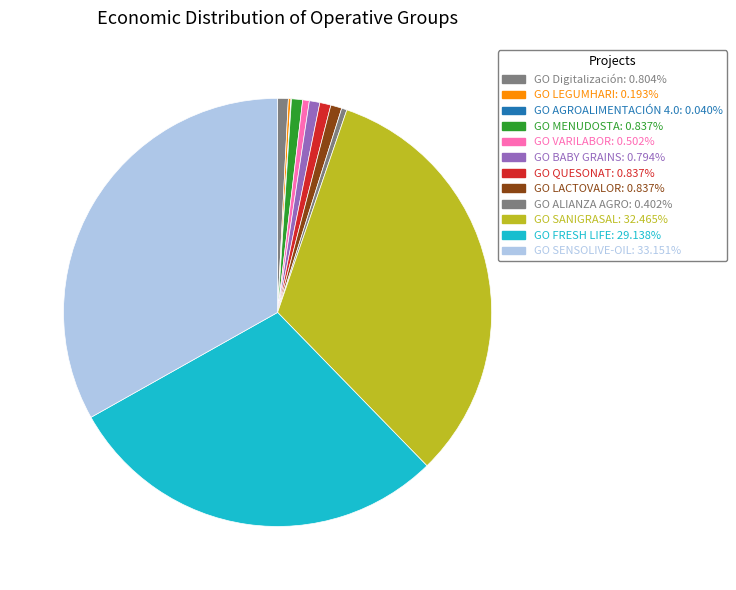

Does GO AGROALIMENTACIÓN 4.0 account for over 50% of the chart?

No